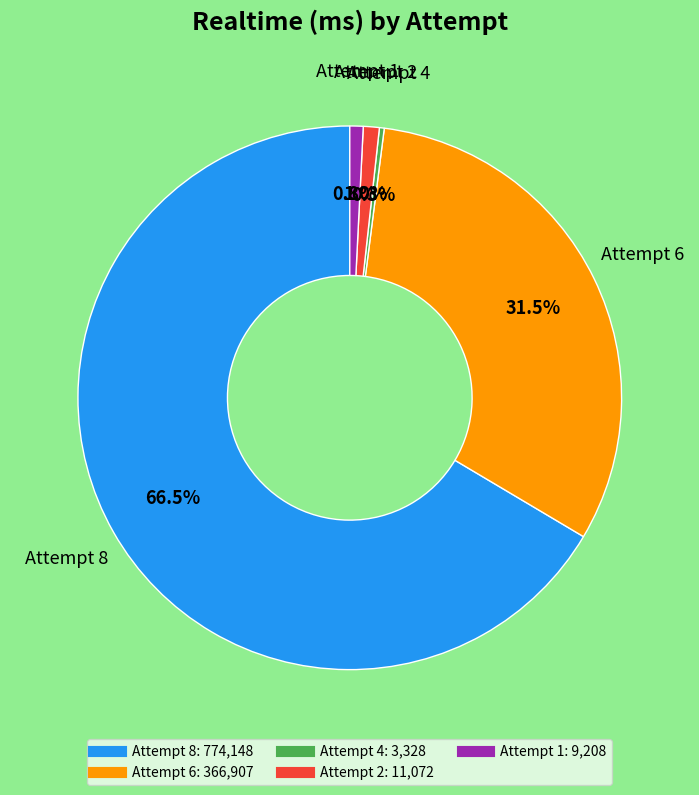

Between Attempt 8 and Attempt 2, which is larger?

Attempt 8